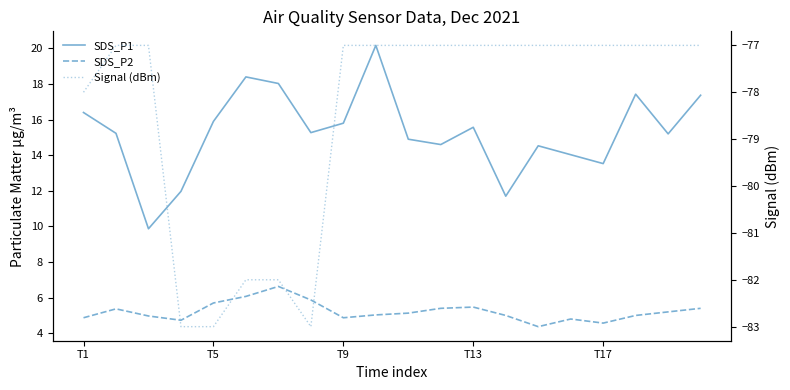

How many data points does each series have?

20